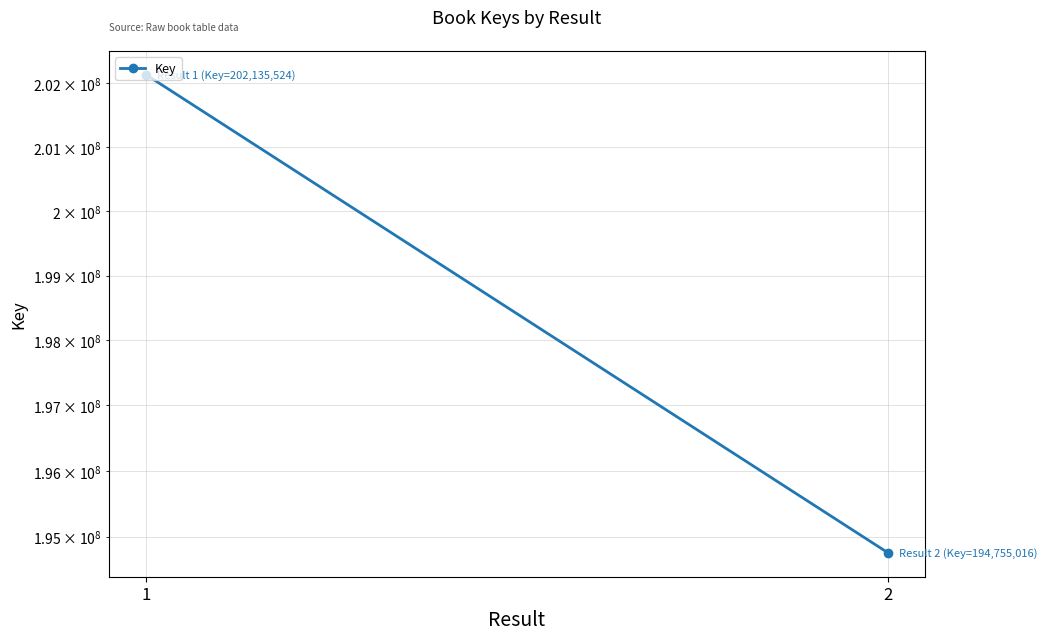

What is the value of the 1st point from the left?

202135524